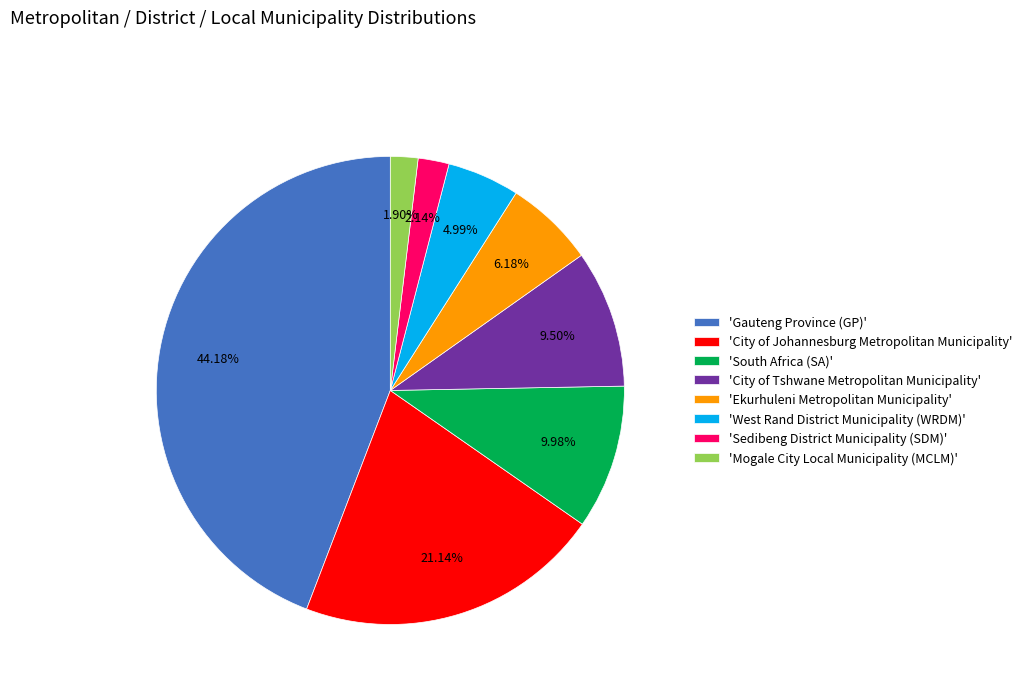

Does any single category account for the majority?

No